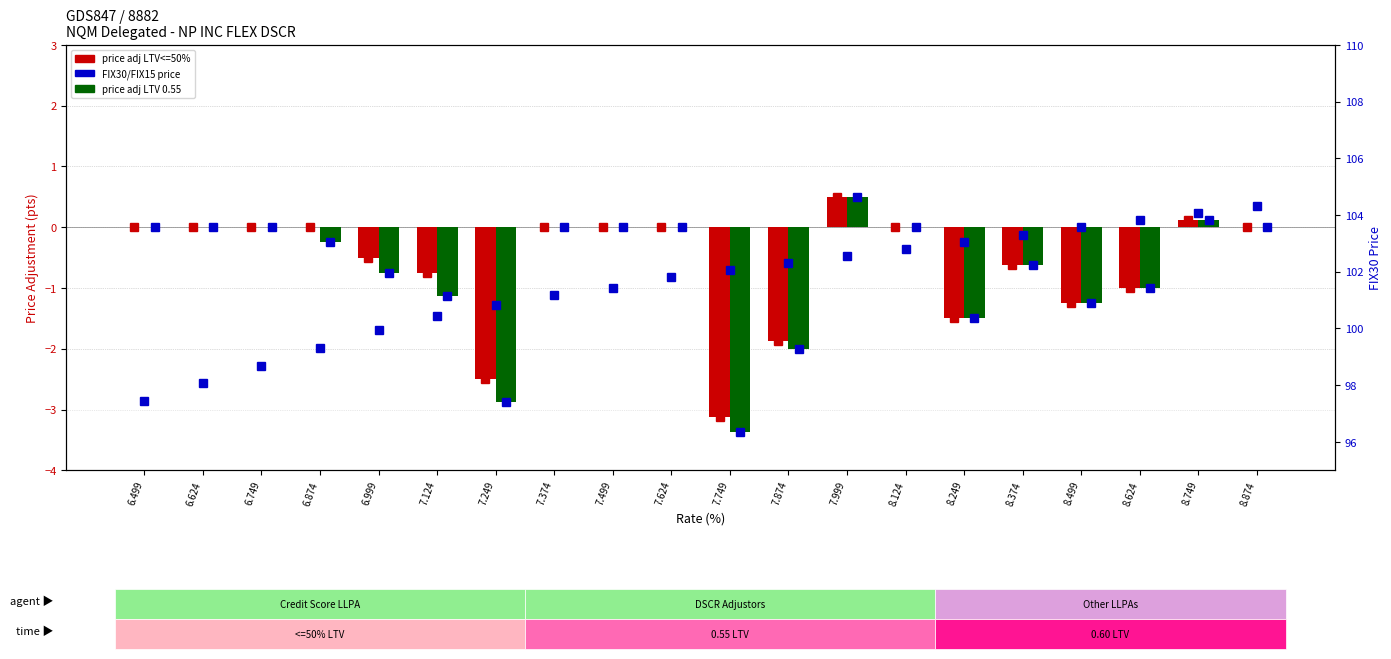

True or false: FIX30/FIX15 has a value of 102.6 at 7.999.

True